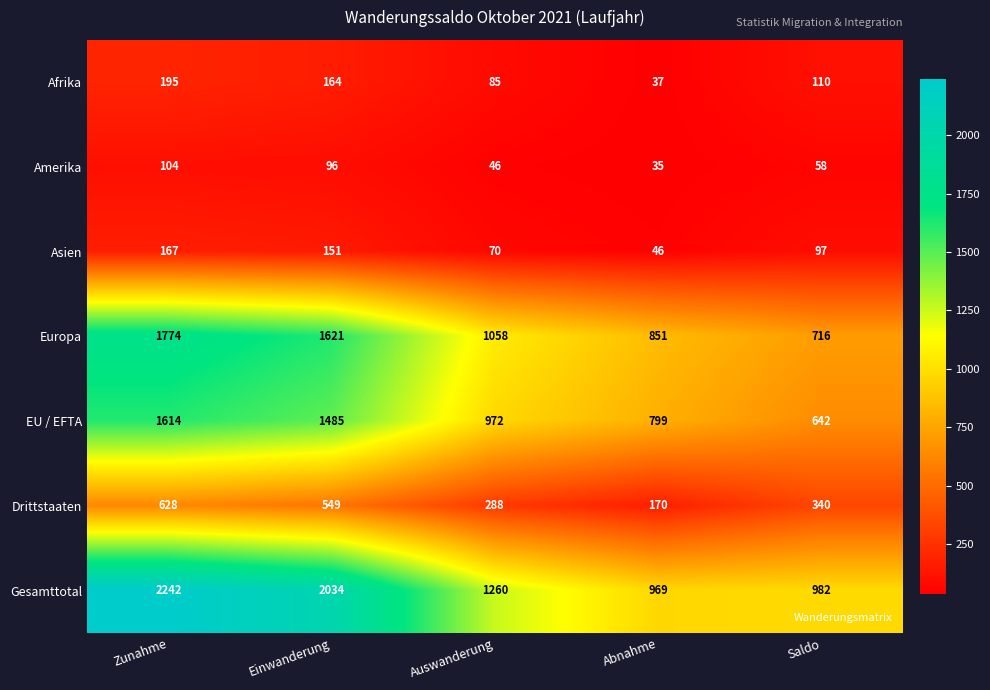

Which series has the largest total across all categories?

Gesamttotal